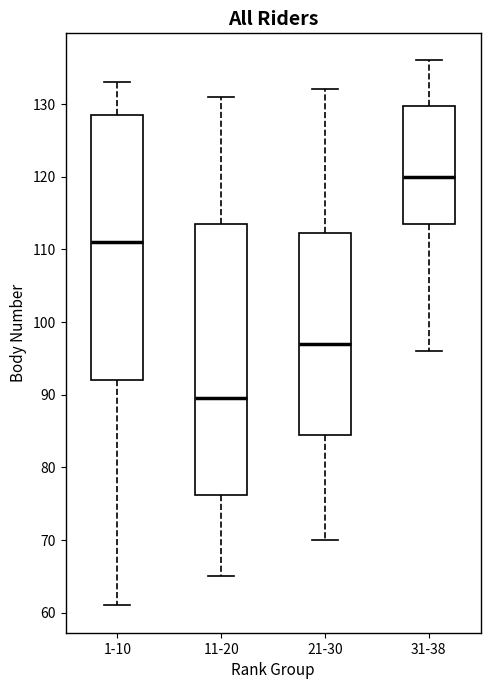

Where is the lower edge of the box for 1-10 on the y-axis? The values are not printed on the chart, so give them approximately, as read against the axis.

92